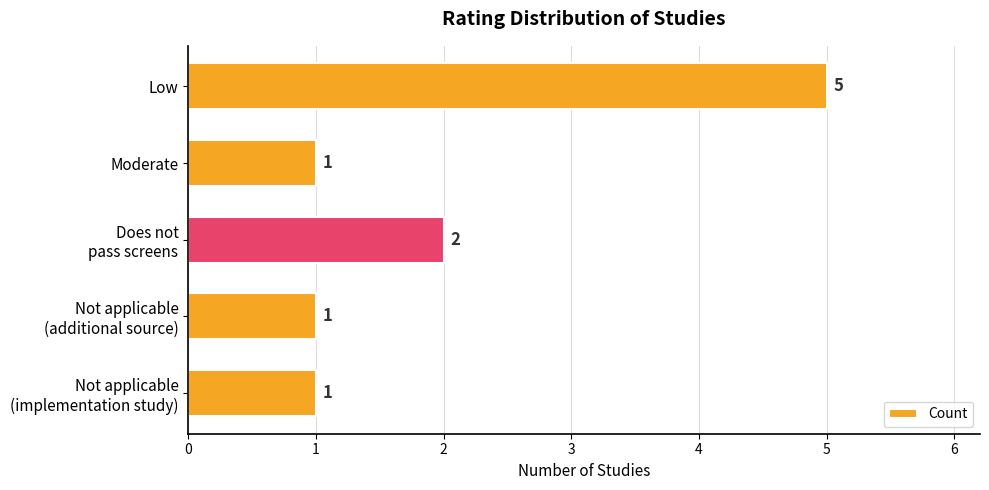

Is it true that the value at Low is 9?

False